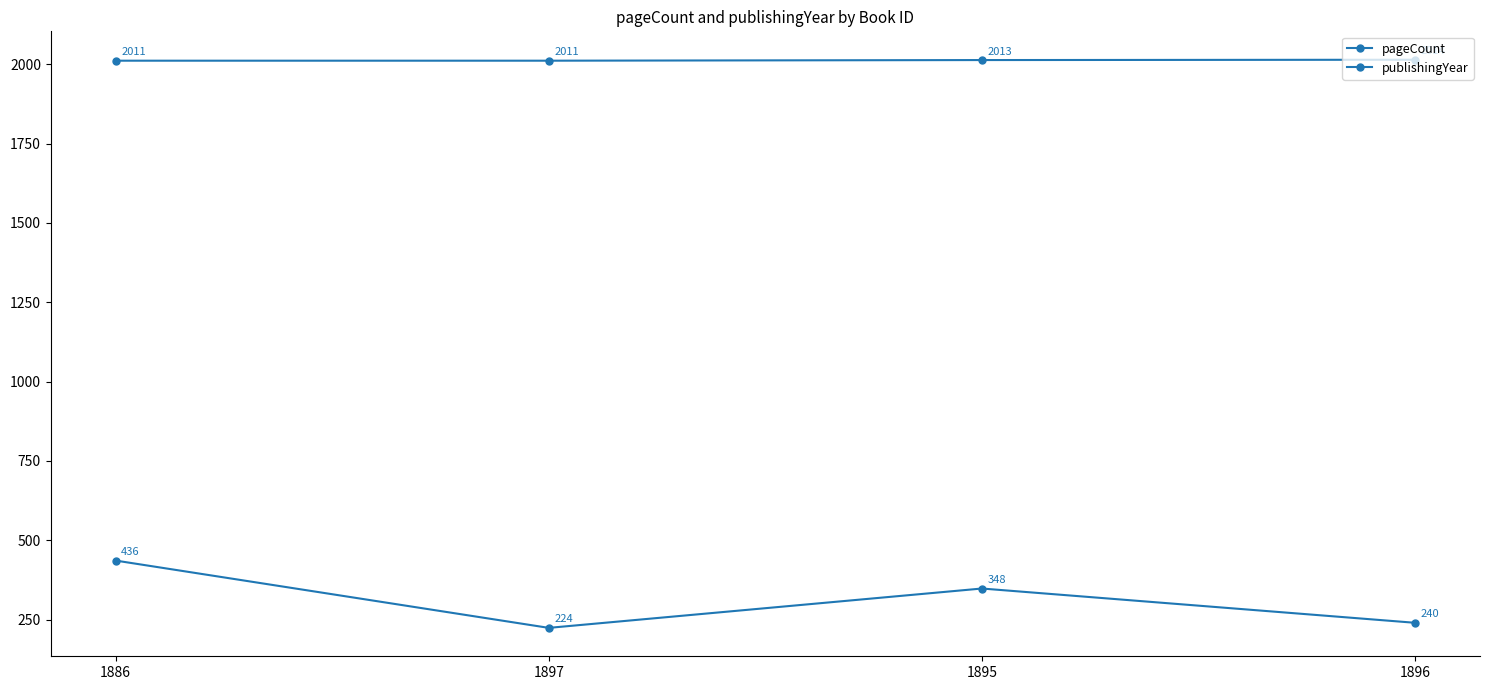

What is the label of the 2nd point from the right?

1895